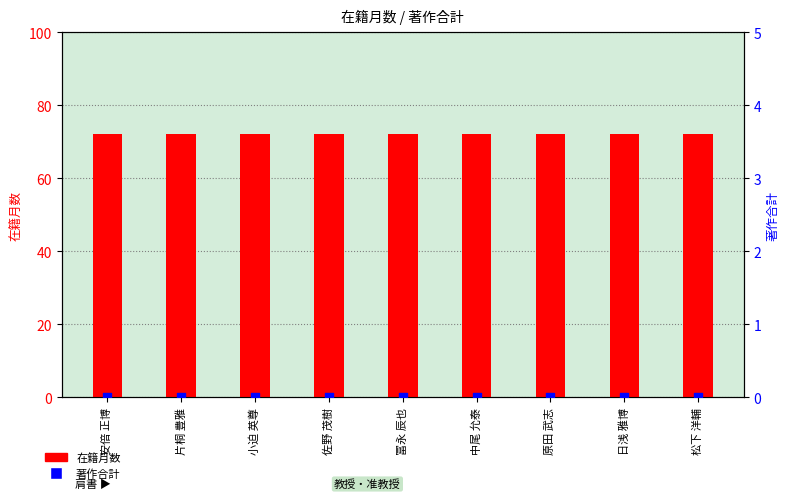

Is the value of 著作合計 at 小迫 英尊 greater than the value of 在籍月数 at 日浅 雅博?

No